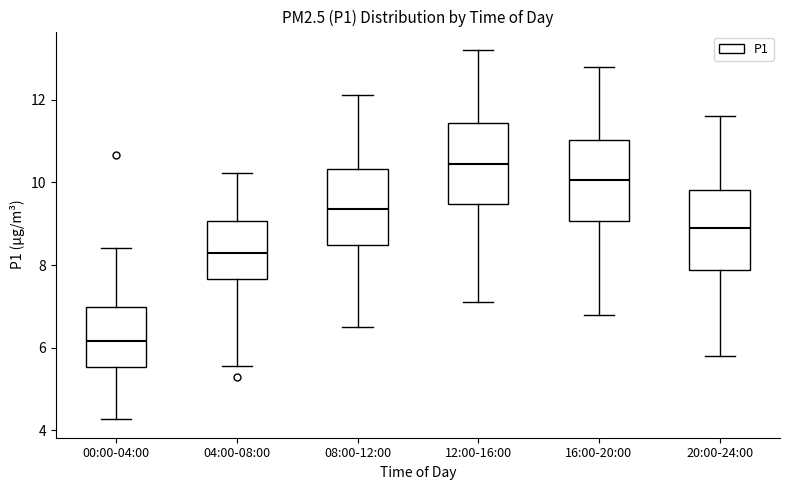

Where does the upper whisker of the box for 12:00-16:00 end on the y-axis? The values are not printed on the chart, so give them approximately, as read against the axis.

13.2